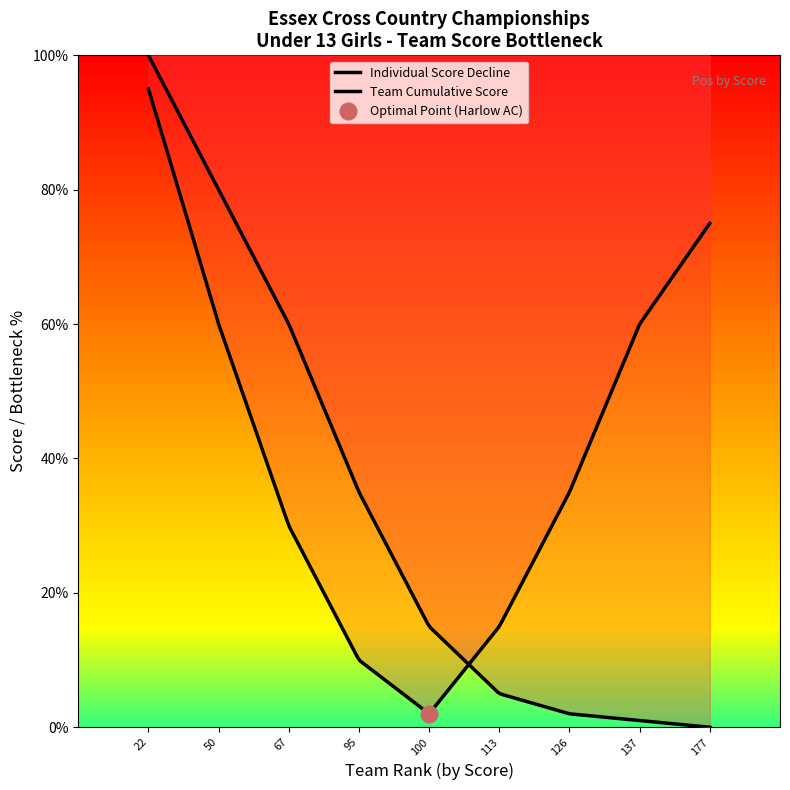

True or false: Team Score and Position intersect in this chart.

True